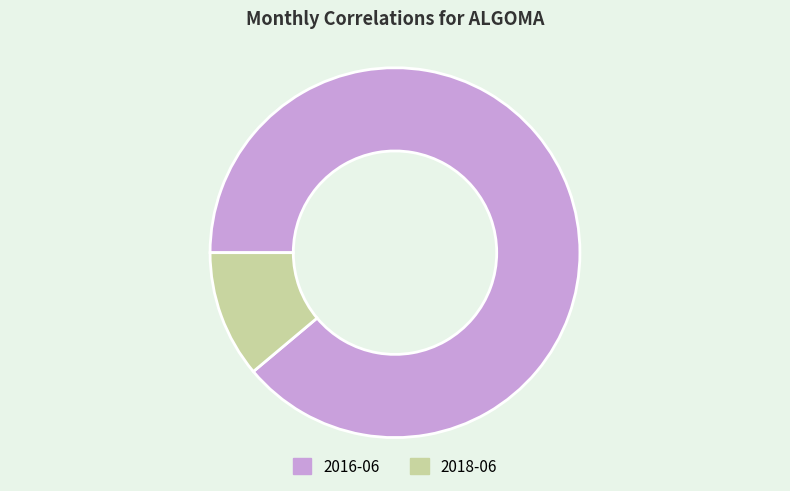

Do 2016-06 and 2018-06 together represent more than half of the pie?

Yes